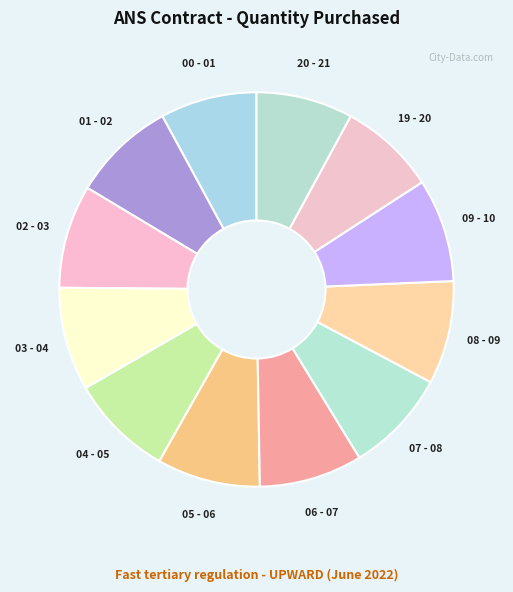

Does 06 - 07 represent more than half of the total?

No